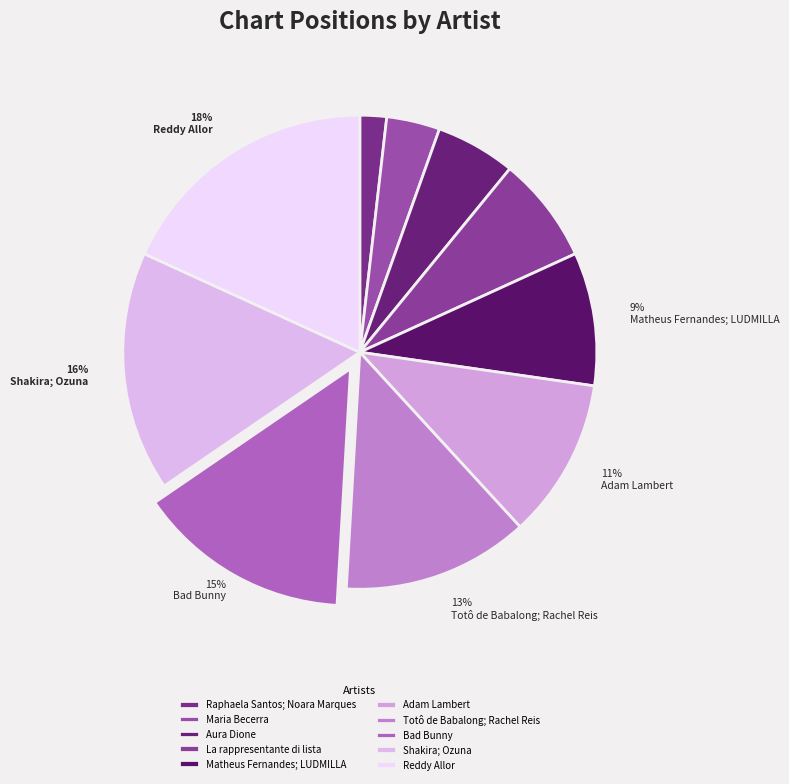

What portion of the pie excludes Raphaela Santos; Noara Marques?

98.2%